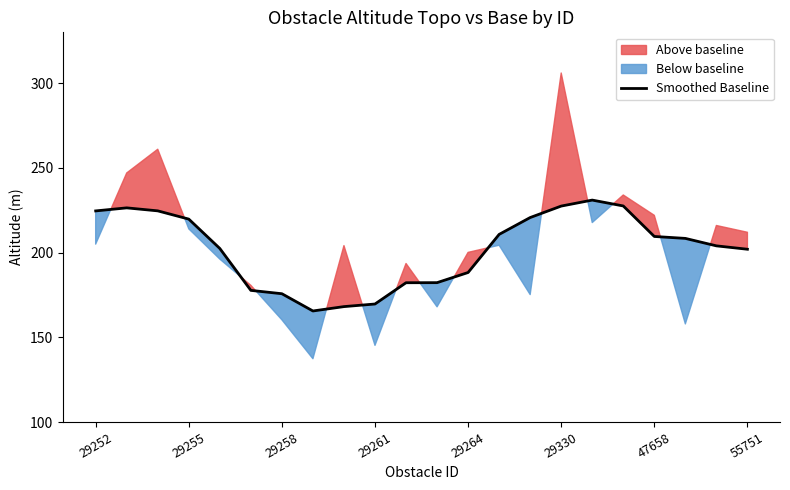

Reading right to left, extract all data points from this chart.

202.0	204.0	208.4	209.5	227.5	231.0	227.5	220.7	210.7	188.3	182.3	182.2	169.7	168.1	165.5	175.7	177.7	202.4	219.8	224.6	226.4	224.6